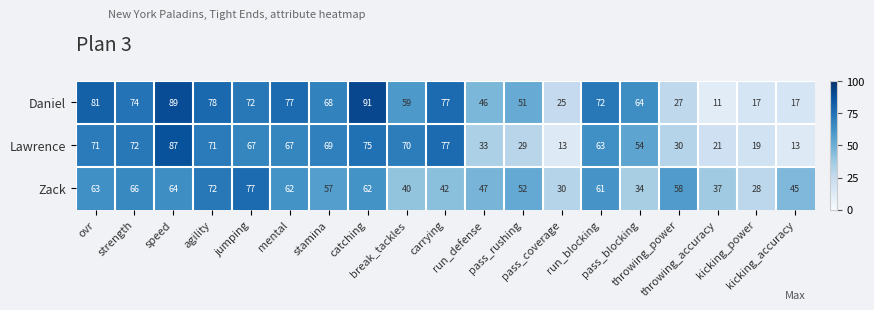

Between strength and pass_coverage, which series saw the biggest shift?

Lawrence